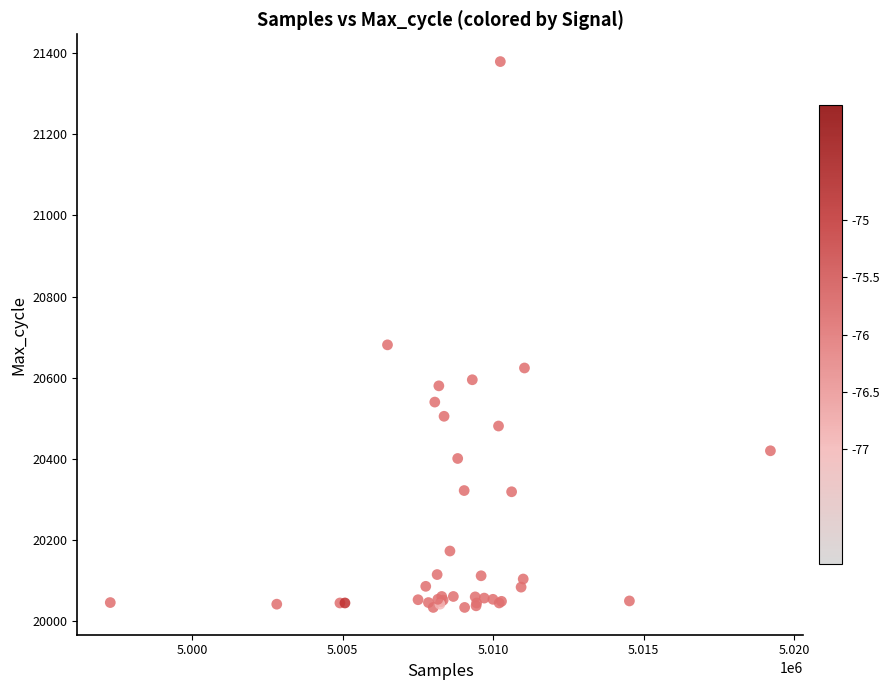

What Y value in the scatter plot is closest to 20706?

20681